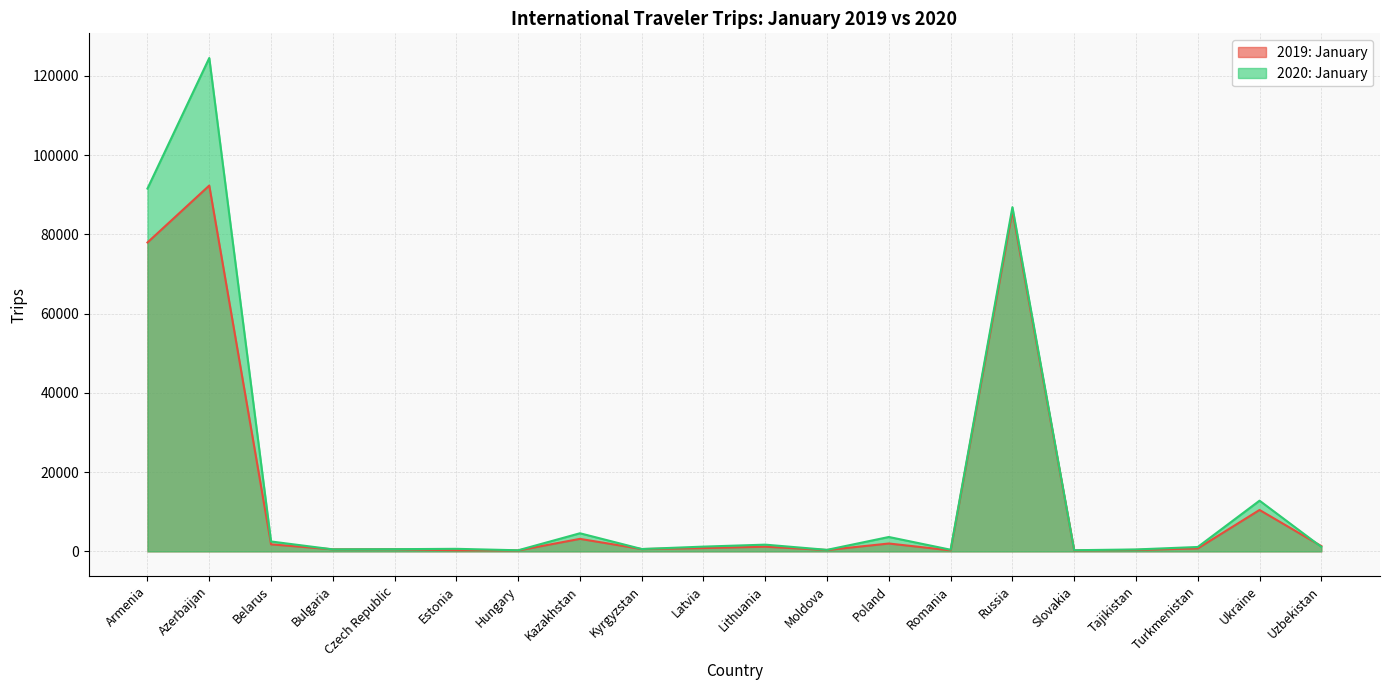

What is the lowest value of the 2019: January series?

228